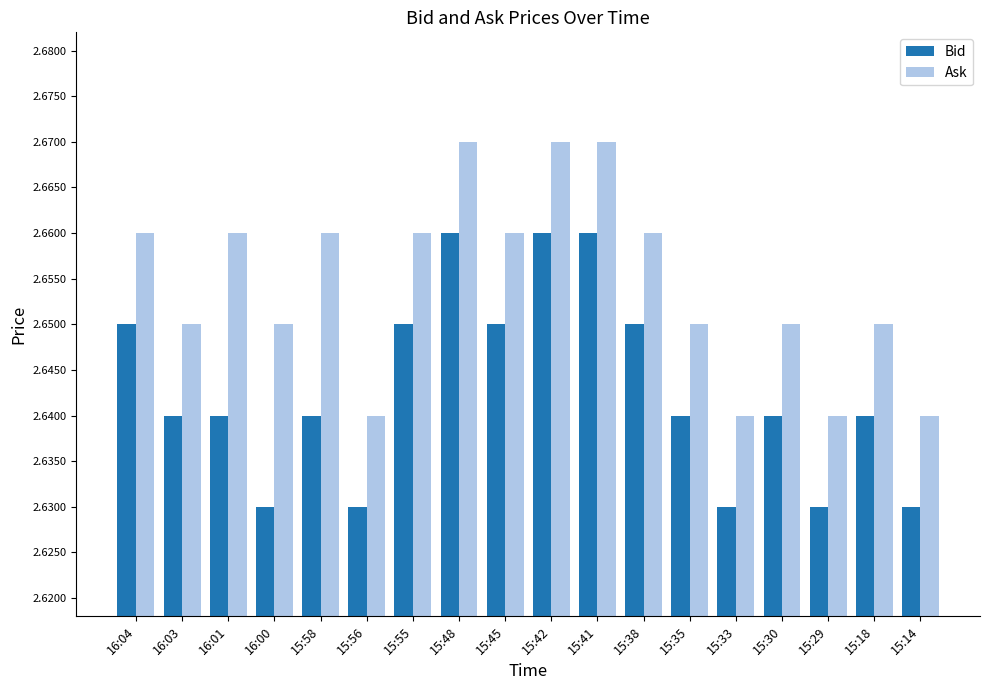

What is the sum of all Bid values?

47.6